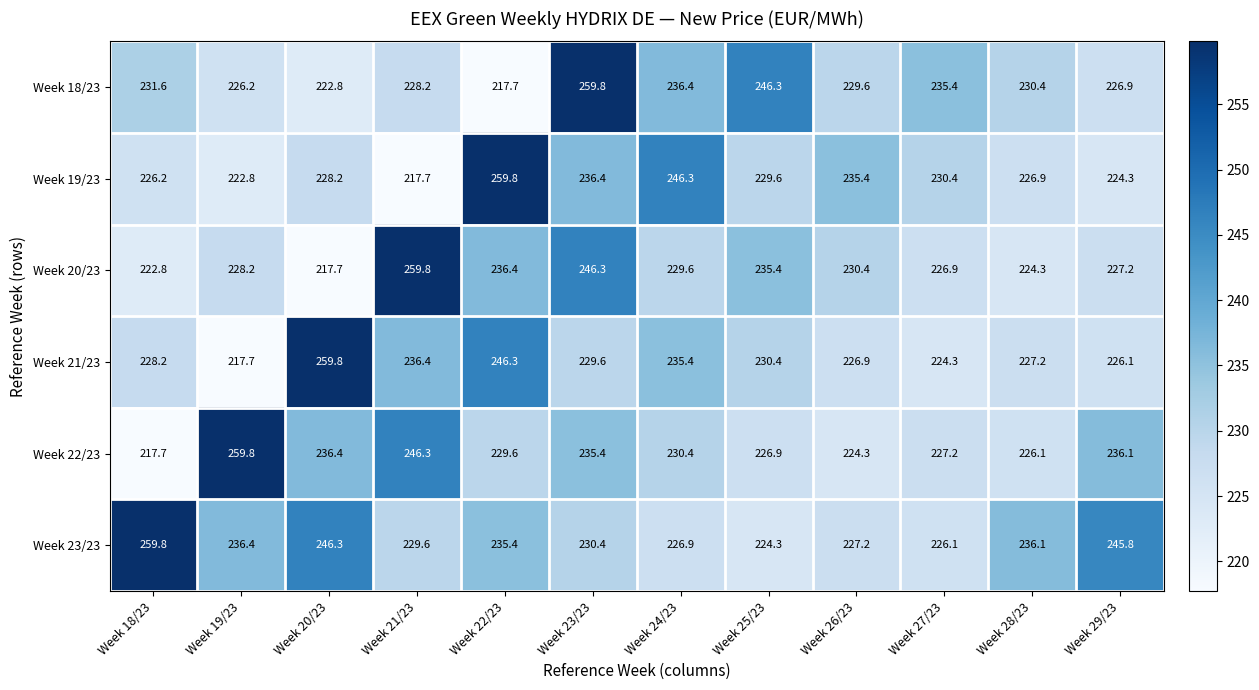

What is the sum of all Week 21/23 values?

2788.3